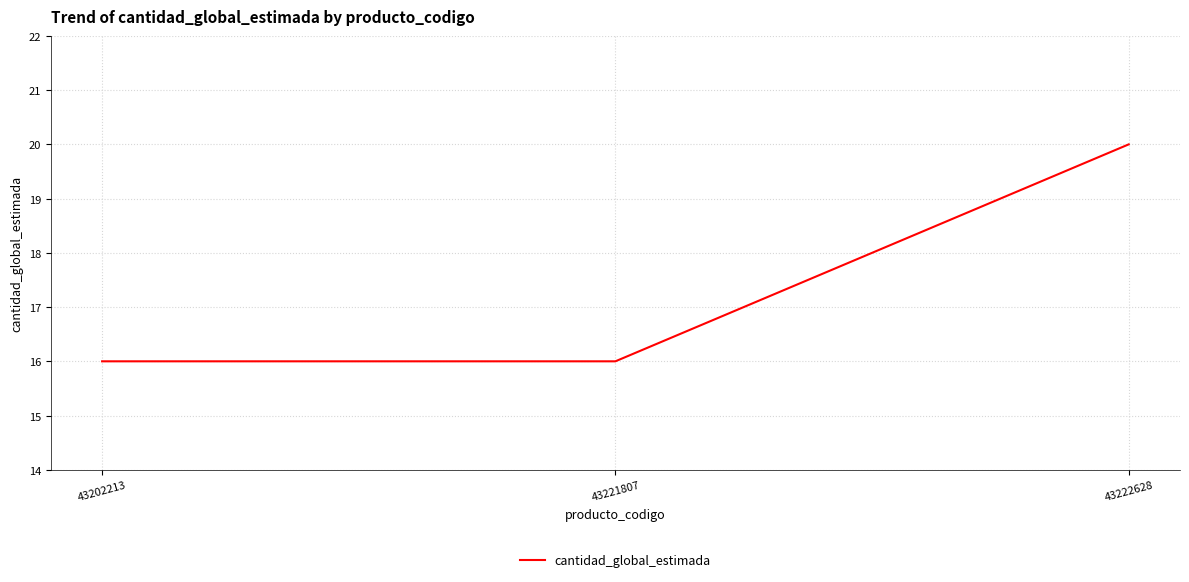

What is the change in value from 43221807 to 43222628?

+4